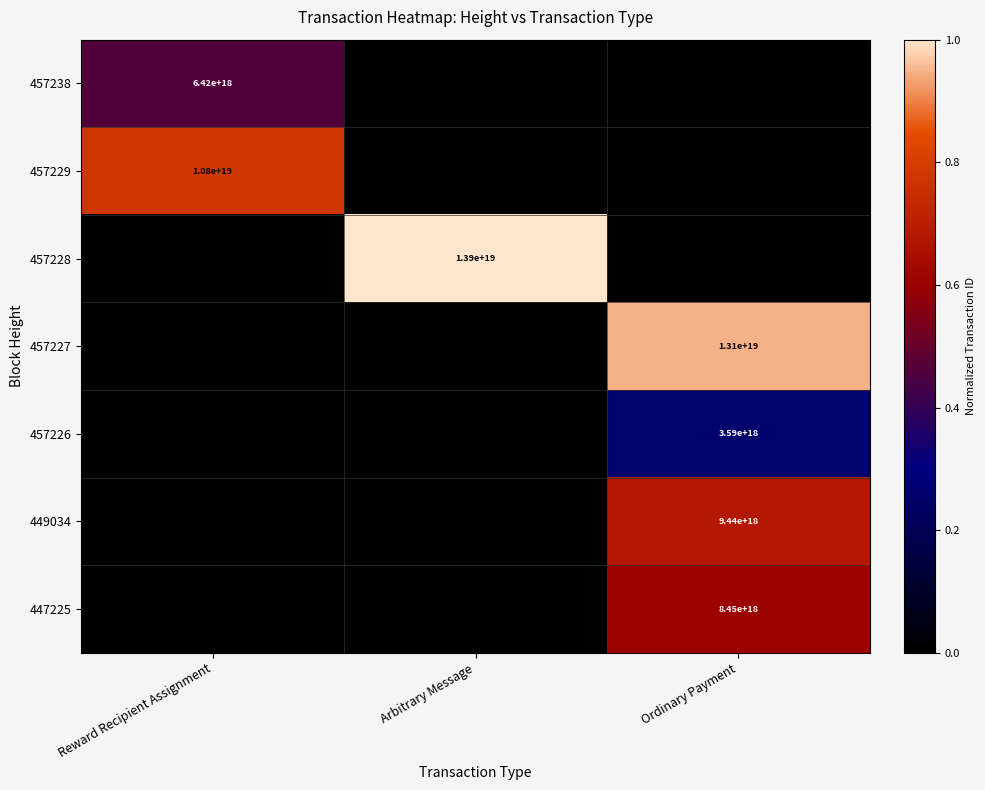

Is the value of 457238 at Reward Recipient Assignment greater than the value of 447225 at Ordinary Payment?

No